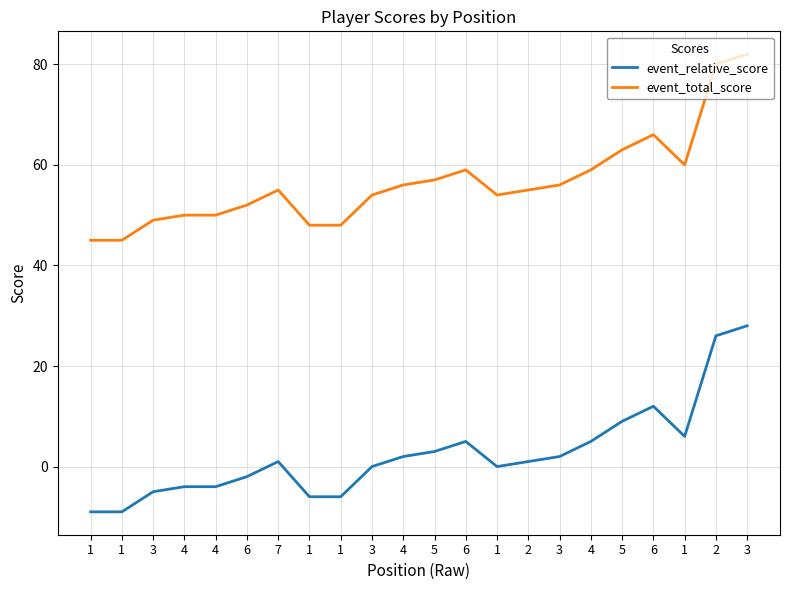

Where is event_total_score nearest to the value 63?

5